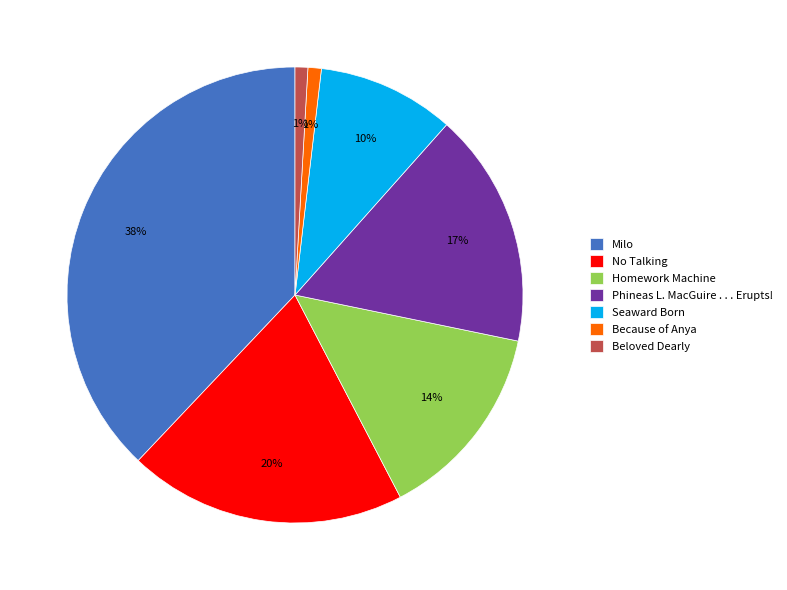

Which slice is the largest?

Milo